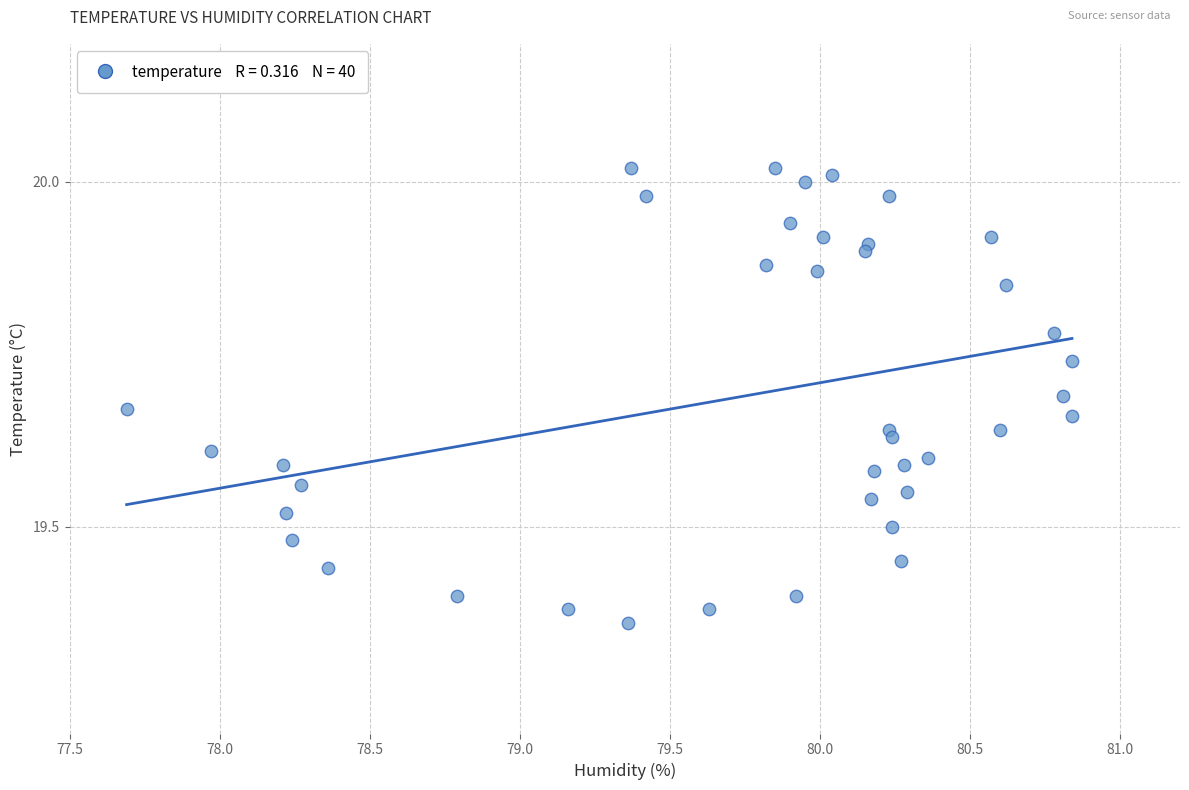

What is the range of Y values (max minus min)?

0.7